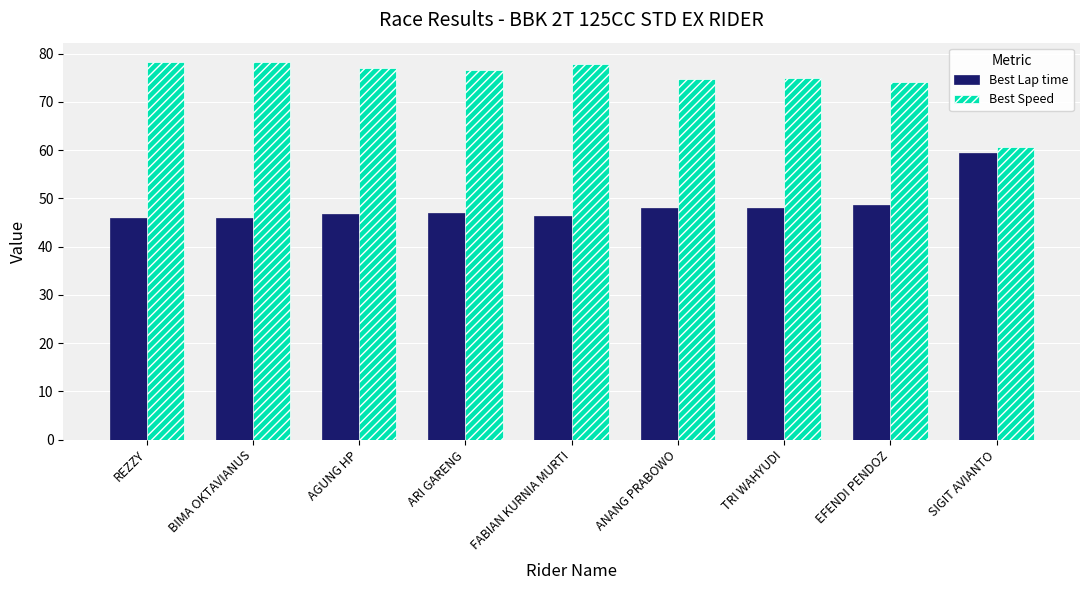

What is the total value across all series at AGUNG HP?

123.8